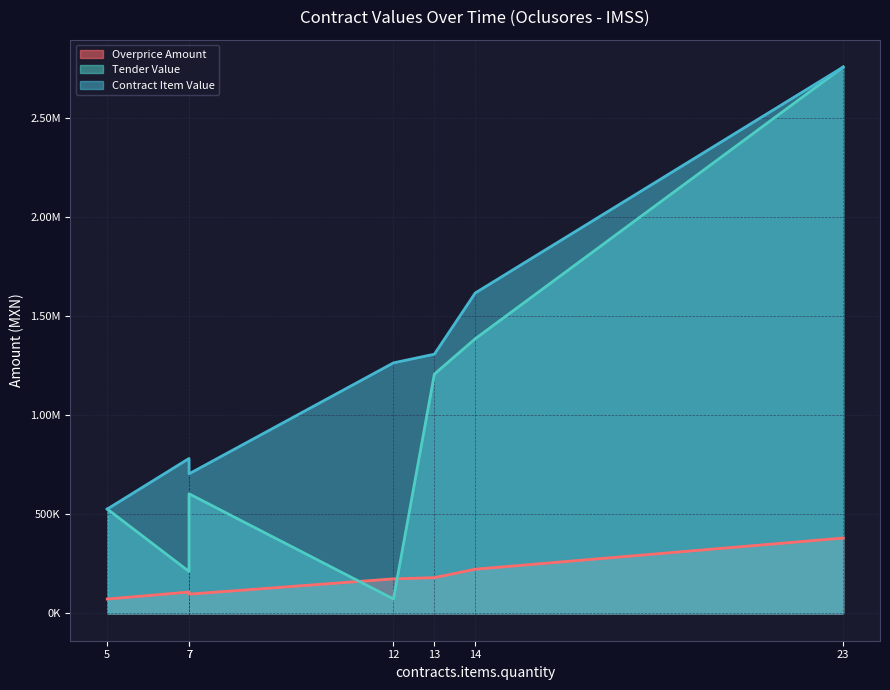

True or false: tender.value.amount and contracts.items.valueMxIMSS cross at least once.

False